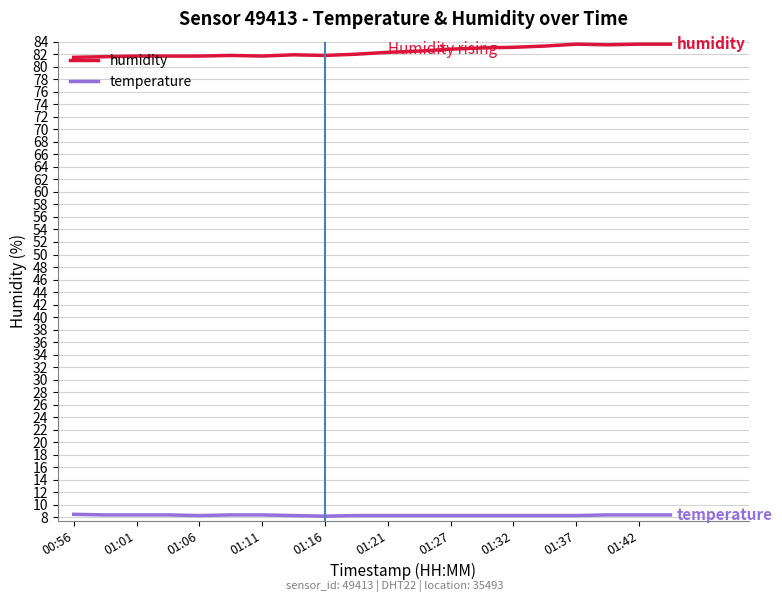

What is the minimum value shown in the chart?

8.2